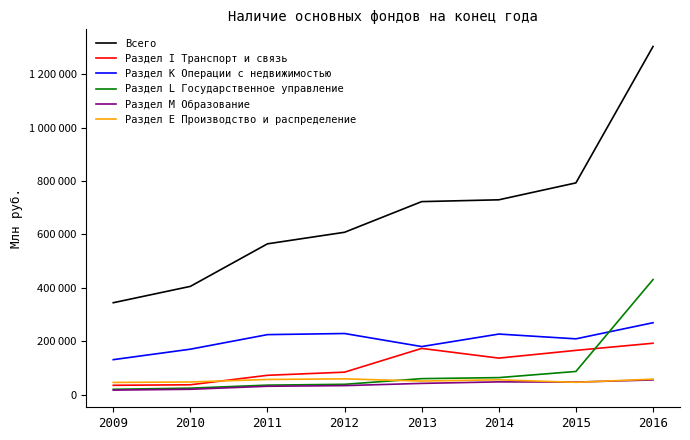

What is the approximate value of Раздел I Транспорт и связь at 2014?

136575